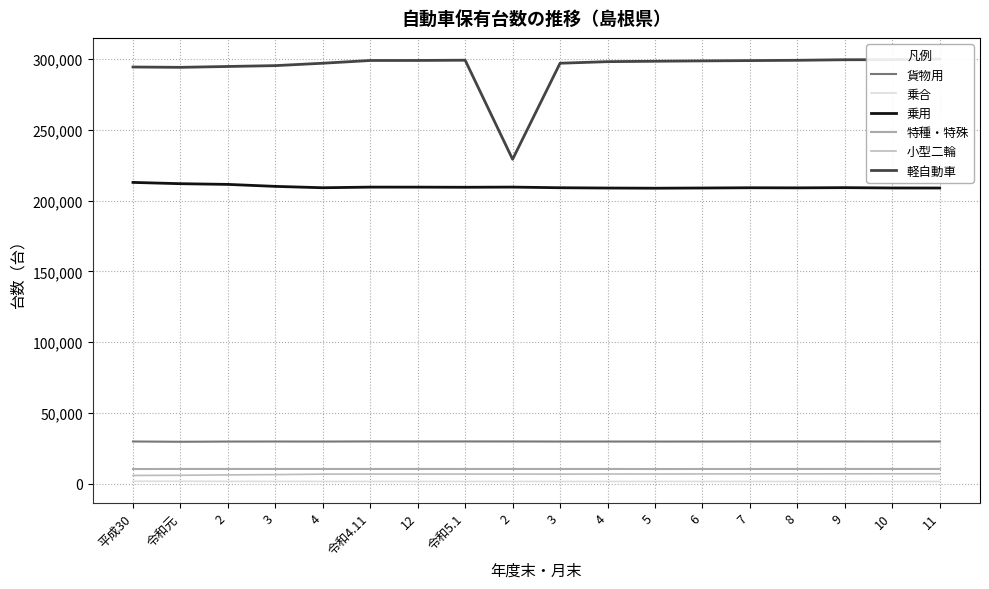

What is the sum of the 乗合 values at 2 and 2?

3246